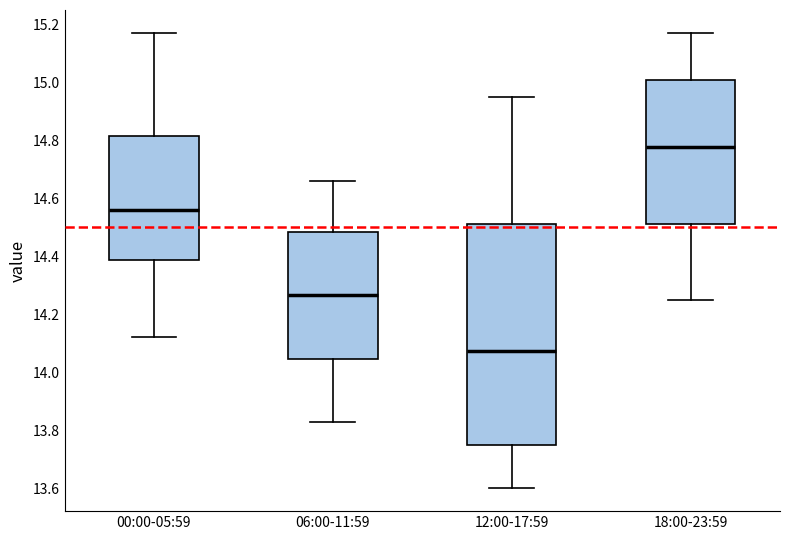

Which box's median line is the lowest?

12:00-17:59